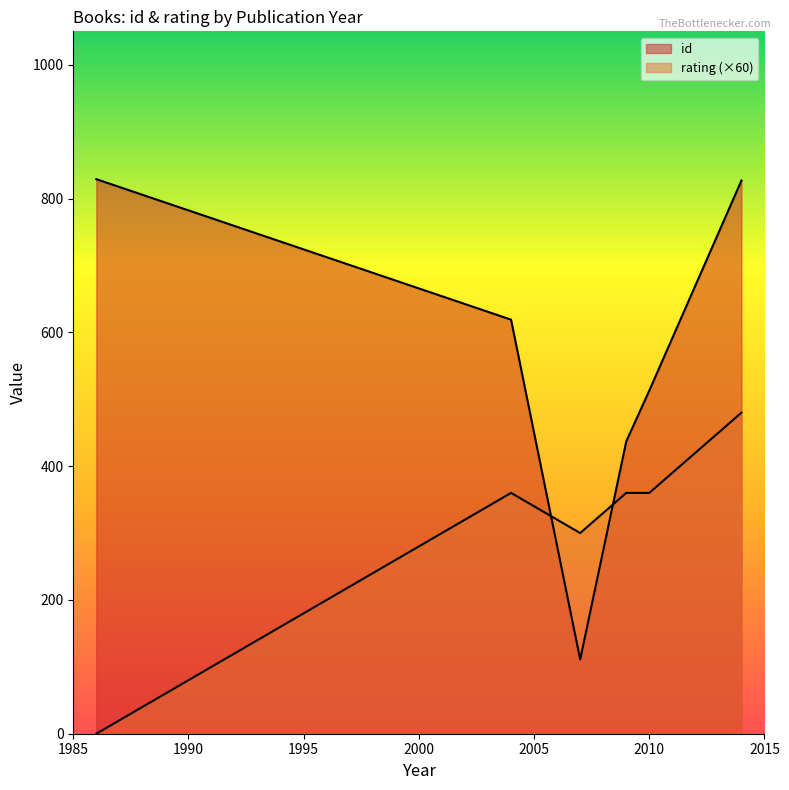

How many values in the id series exceed 619?

2